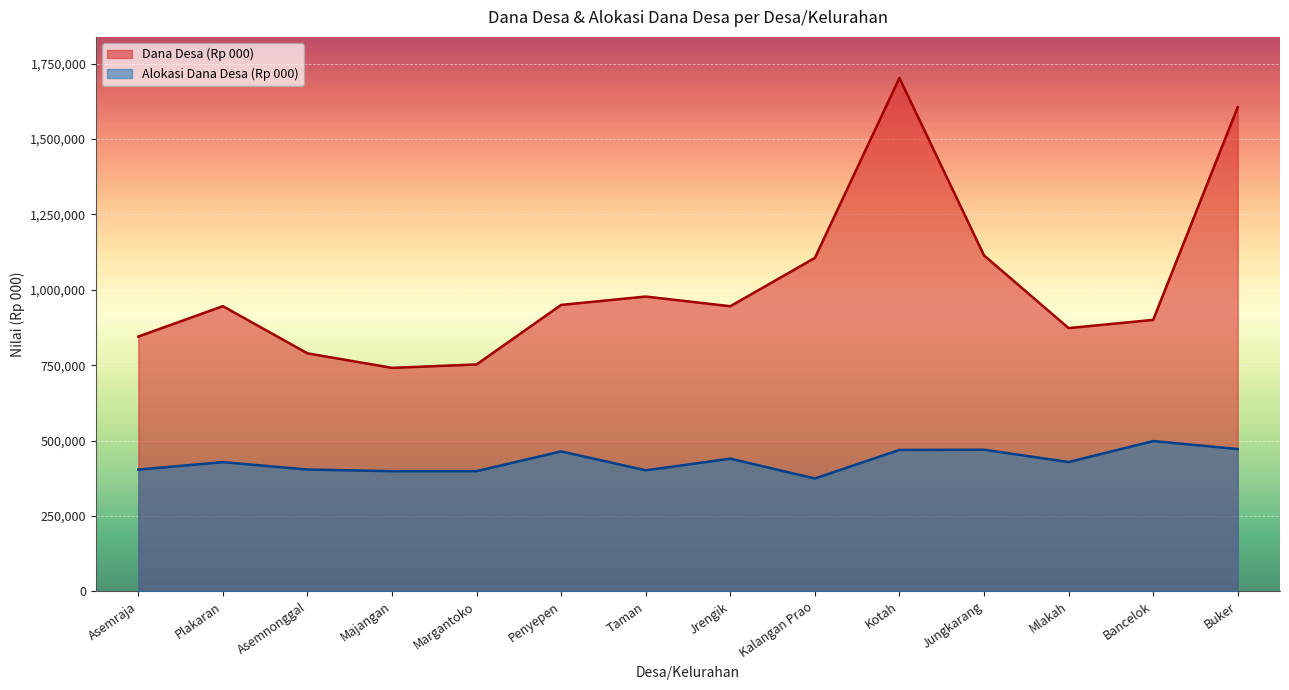

What is the difference between the maximum and minimum values in the Alokasi Dana Desa (Rp 000) series?

124087.2